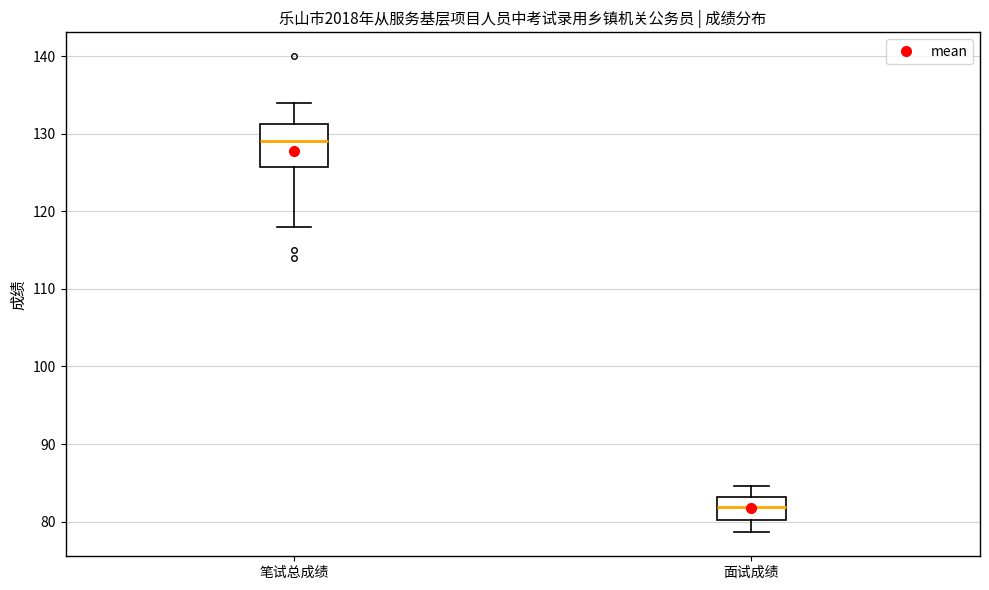

Where is the upper edge of the box for 笔试总成绩 on the y-axis? The values are not printed on the chart, so give them approximately, as read against the axis.

131